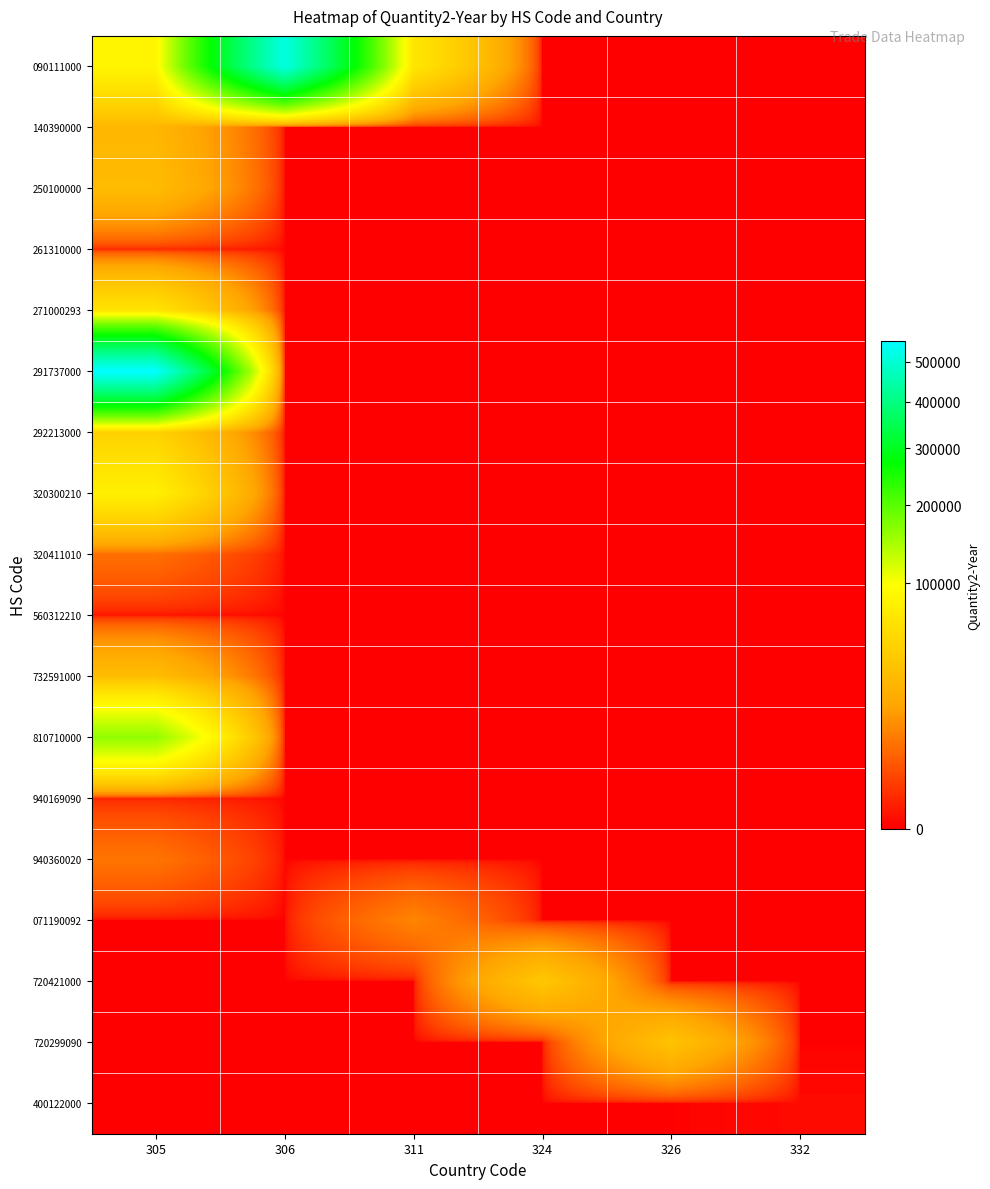

What is the greatest value displayed?

558000